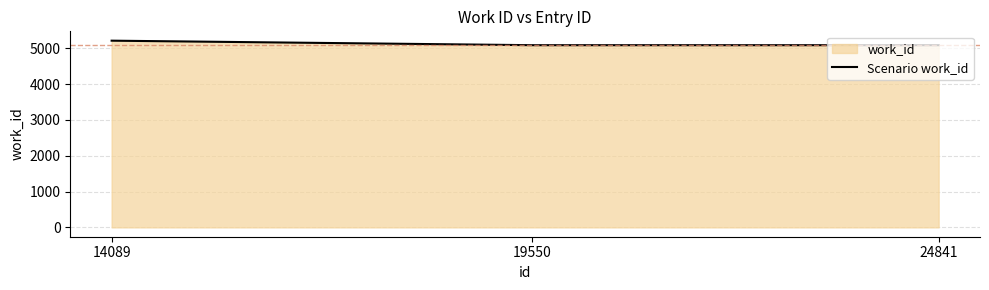

Which has a higher value, 19550 or 14089?

14089